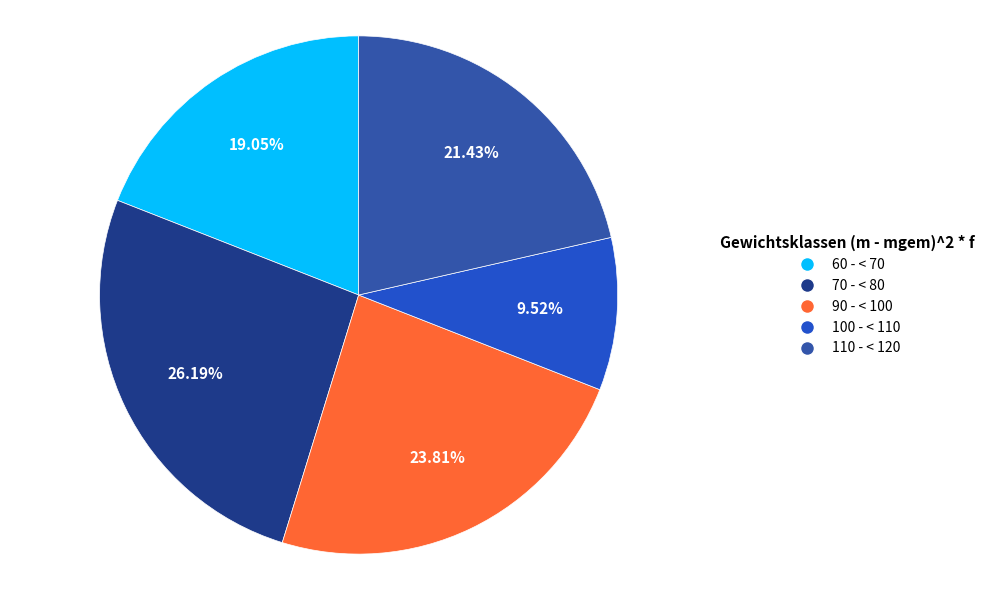

Which slice is the smallest?

100 - < 110